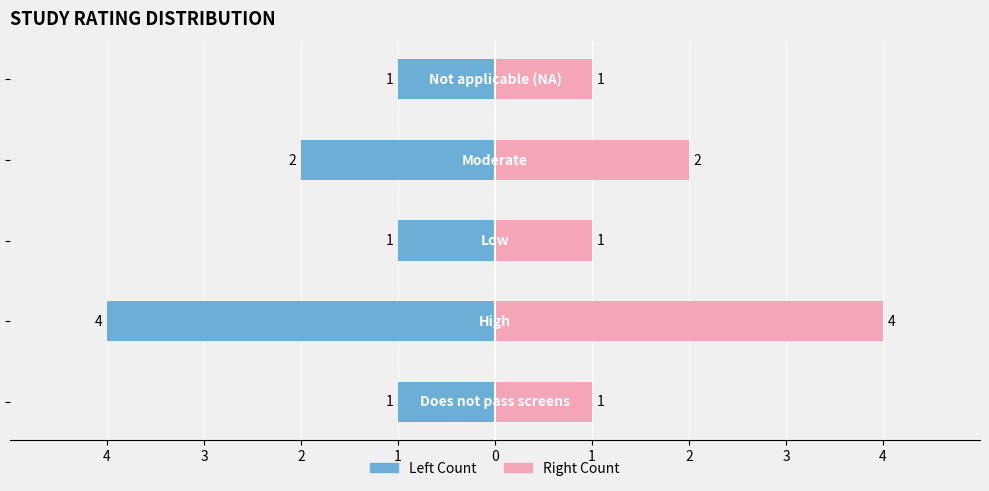

What is the difference between the Left Count values at 0 and 3?

3